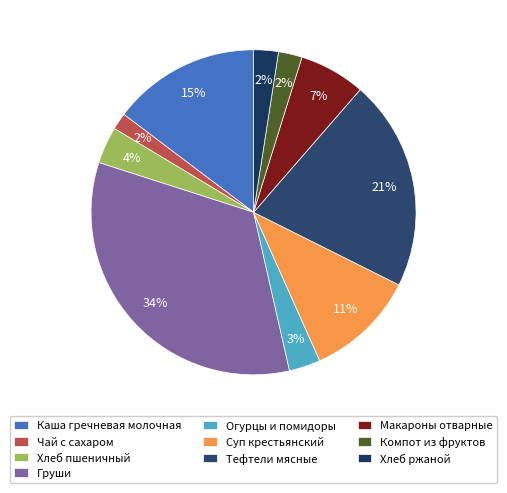

Count the number of slices in the pie.

10